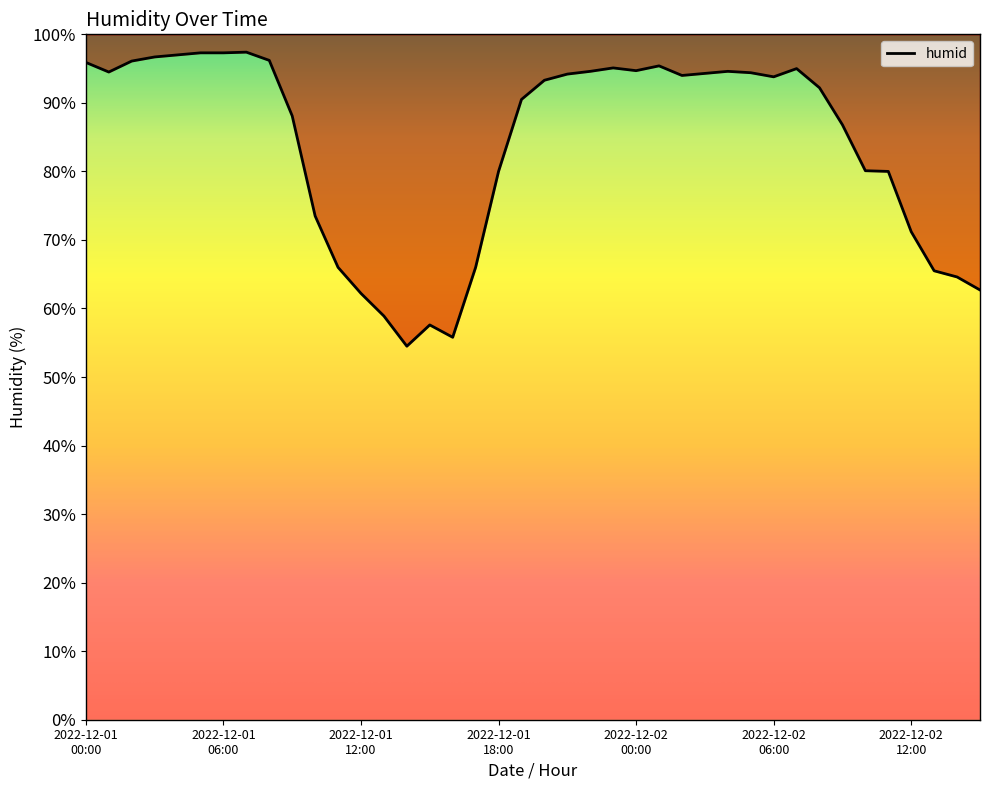

What is the label of the 24th point from the right?

2022-12-01 16:00